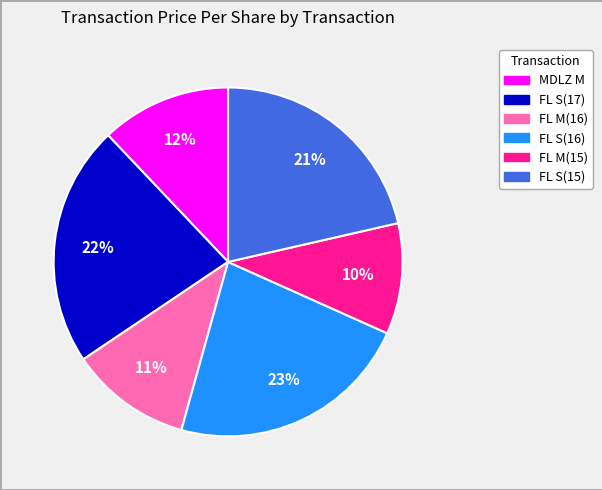

Does any single category account for the majority?

No